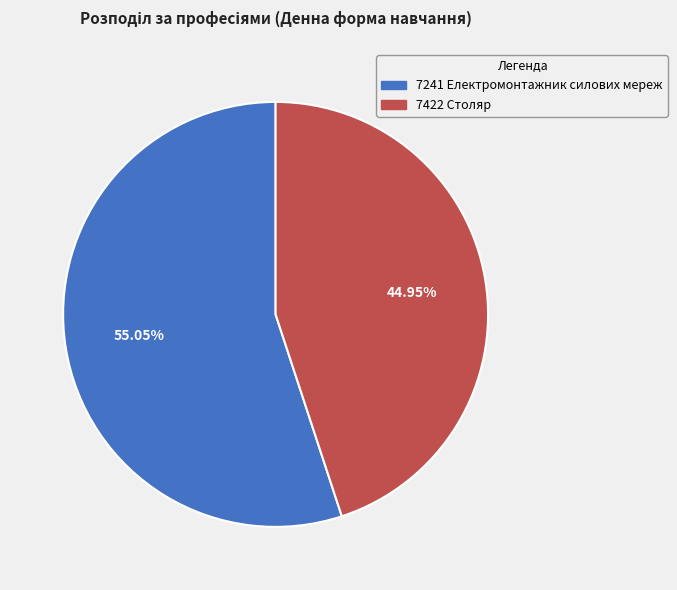

Which category has the biggest portion of the pie?

7241 Електромонтажник силових мереж